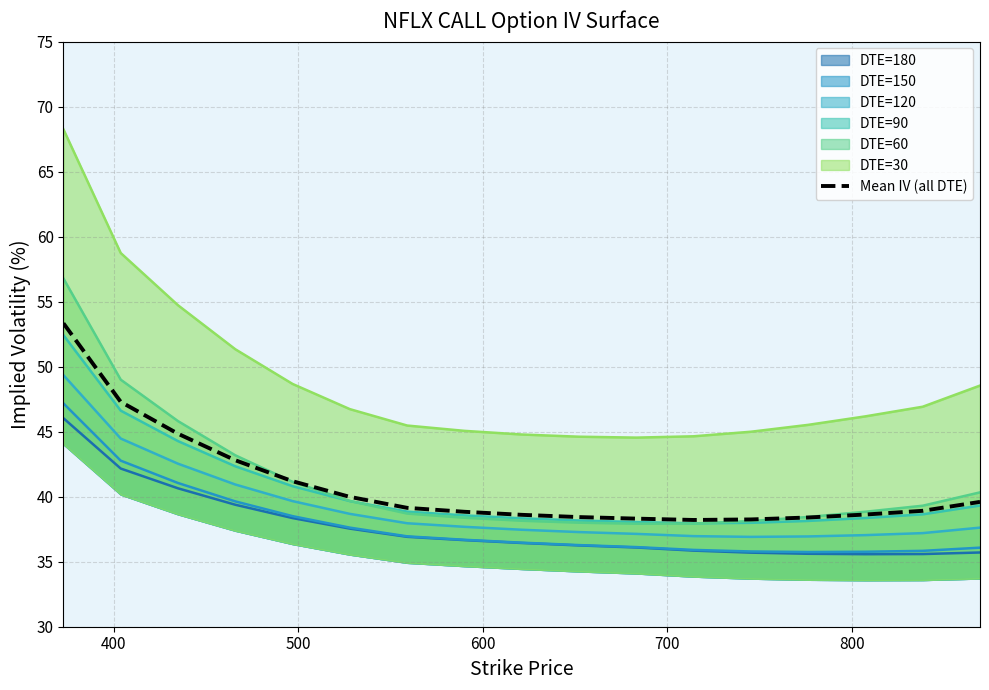

What is the lowest value of the Mean IV (all DTE) series?

38.2